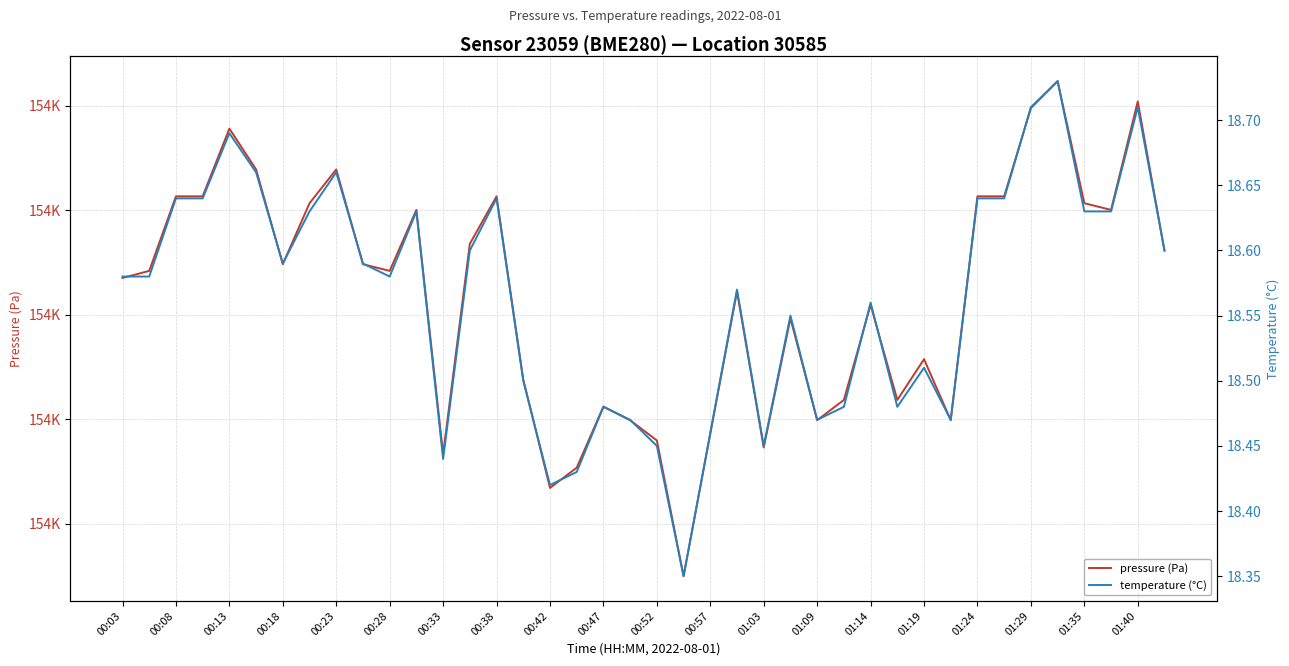

At which category does the chart reach its peak across all series?

35